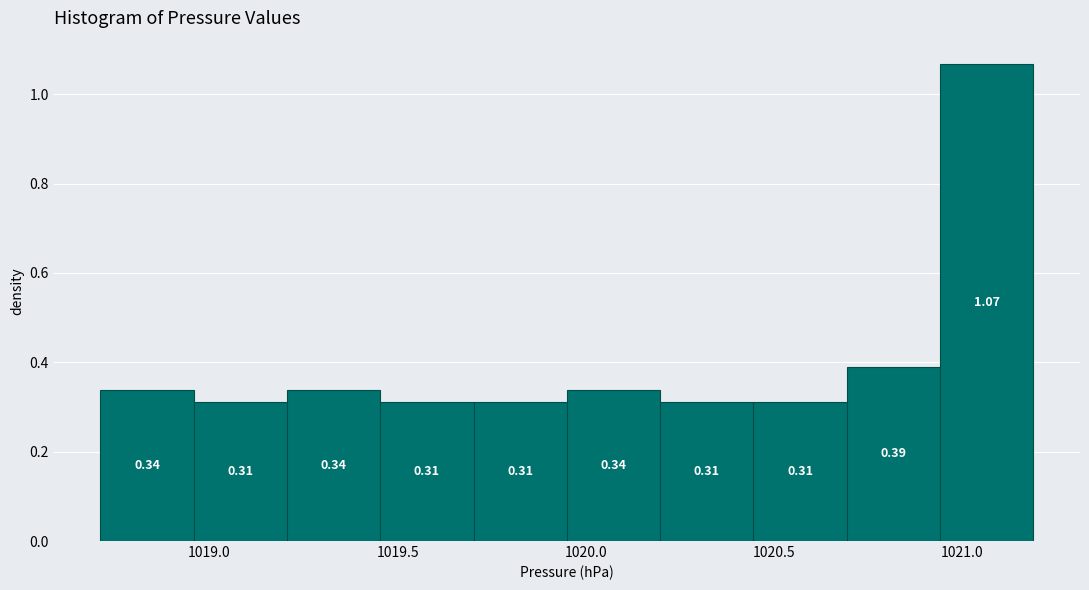

What is the height of the bar covering 1019.20 to 1019.45 on the x-axis? The bar edges are not printed on the chart, so give them approximately, as read against the axis.

0.34